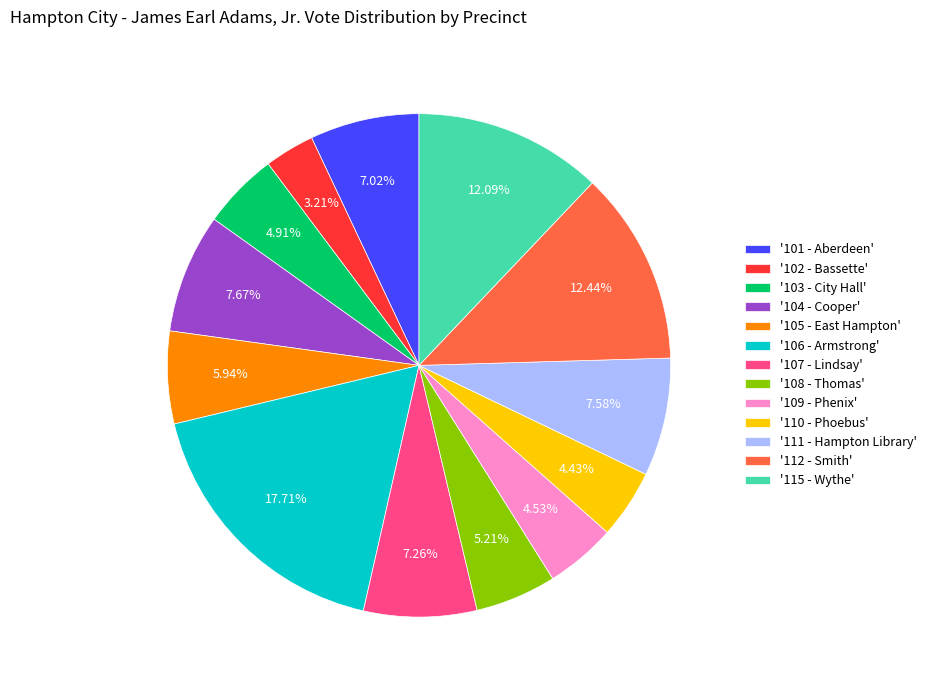

Does any single category account for the majority?

No